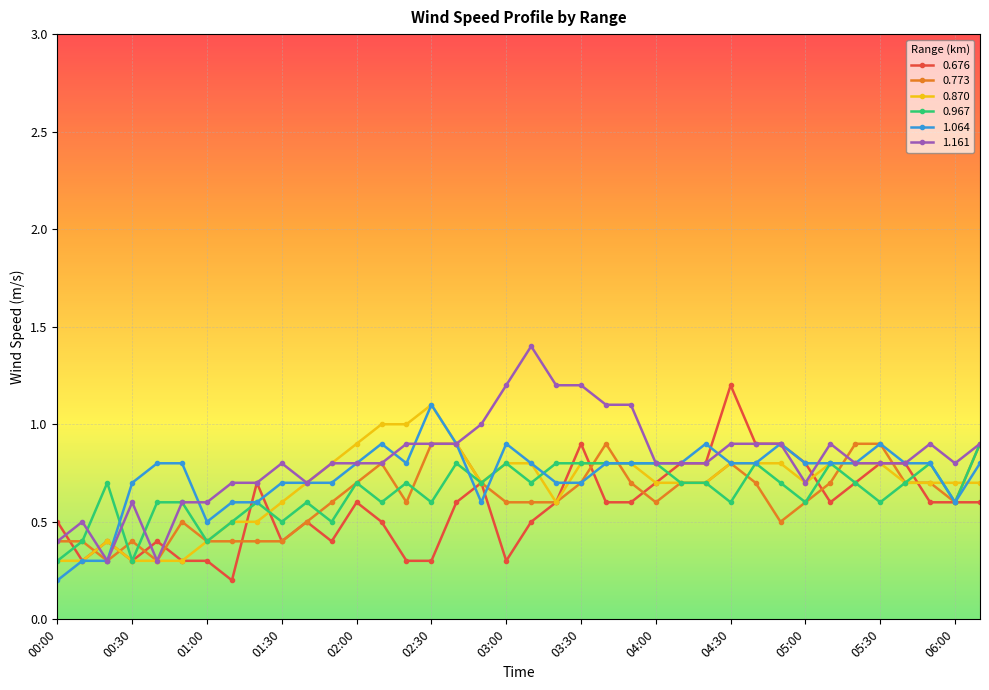

What is the minimum value for 0.870?

0.3